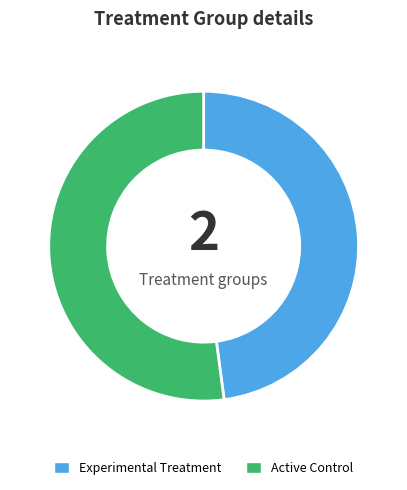

Approximately how many times larger is the value at Active Control compared to Experimental Treatment?

1.1